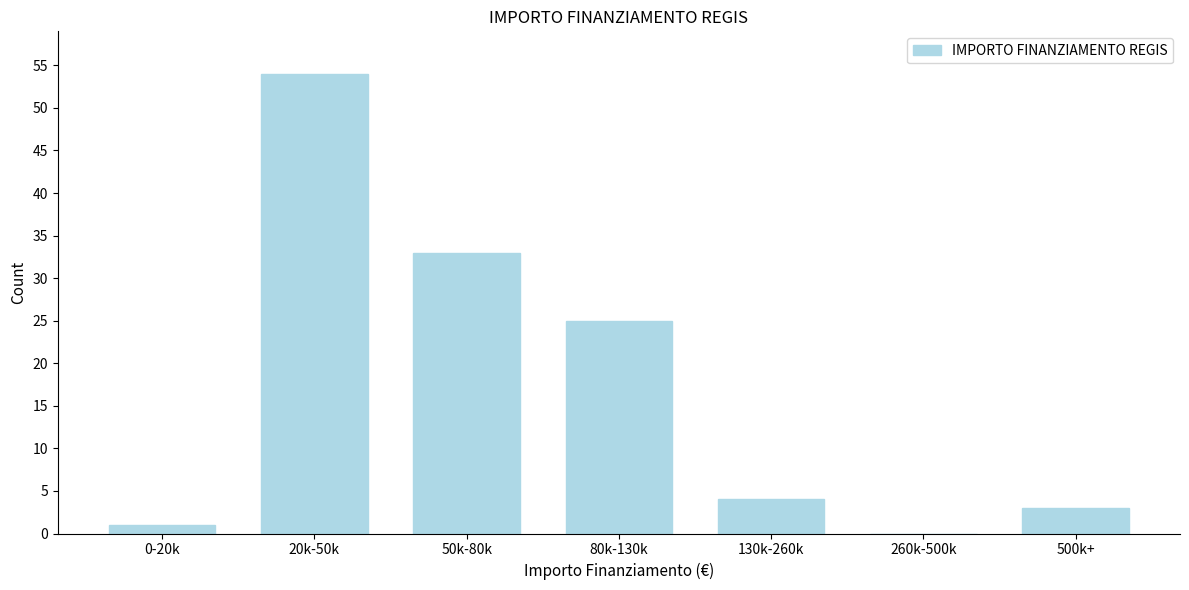

Reading left to right, transcribe all the data shown in this chart.

0-20k=1	20k-50k=54	50k-80k=33	80k-130k=25	130k-260k=4	260k-500k=0	500k+=3